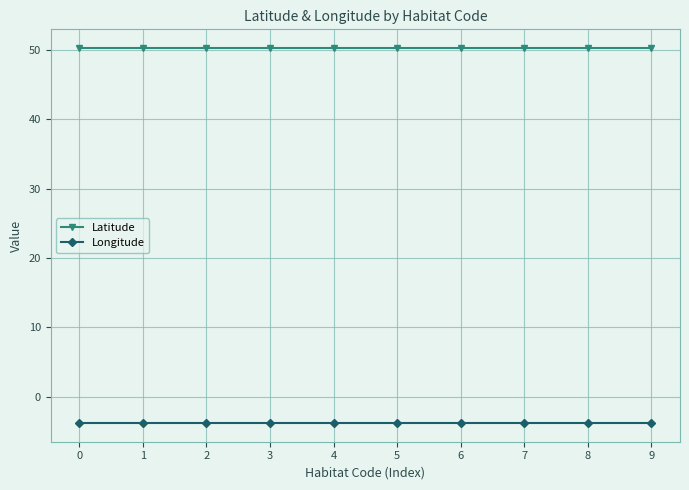

The value of Longitude at 7 is -1.3. True or false?

False